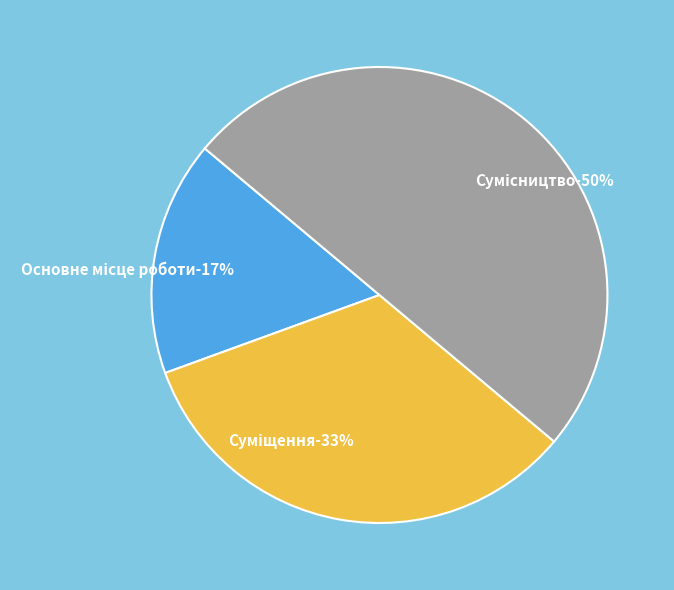

Combined, do Суміщення and Основне місце роботи account for over 50%?

No